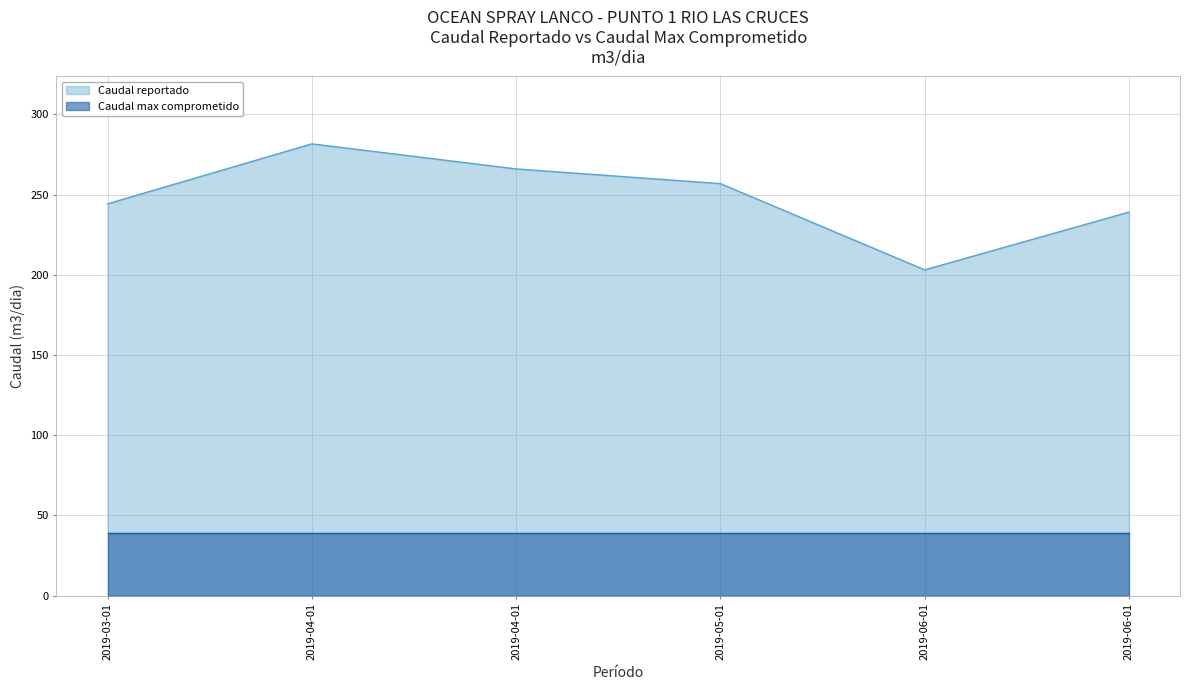

What is the difference between the maximum and minimum values?

78.5